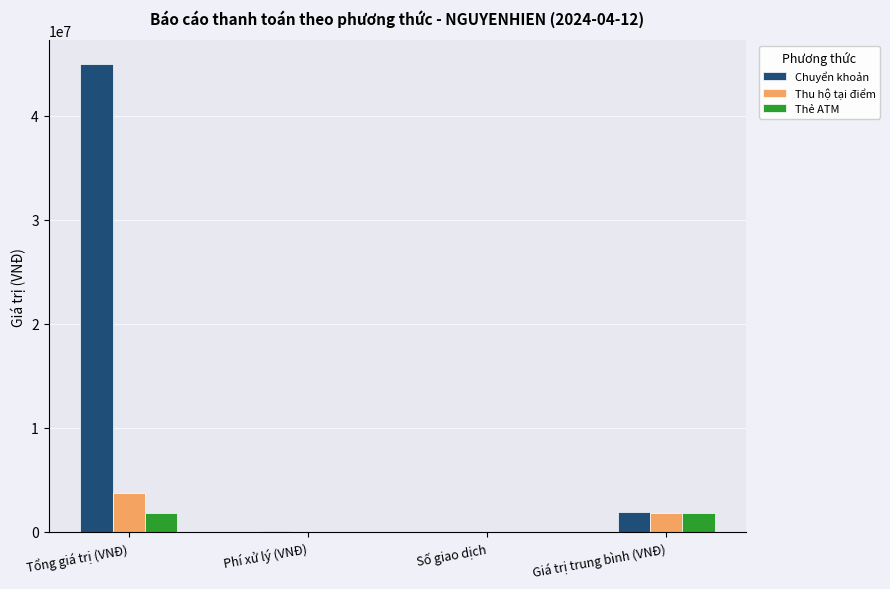

Which series changed the most between Phí xử lý (VNĐ) and Giá trị trung bình (VNĐ)?

Chuyển khoản